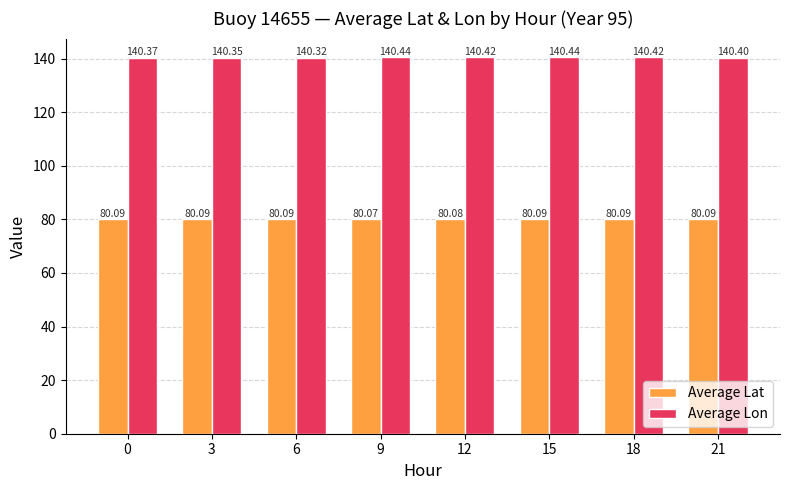

Is it true that Average Lat equals 80.1 at 12?

True